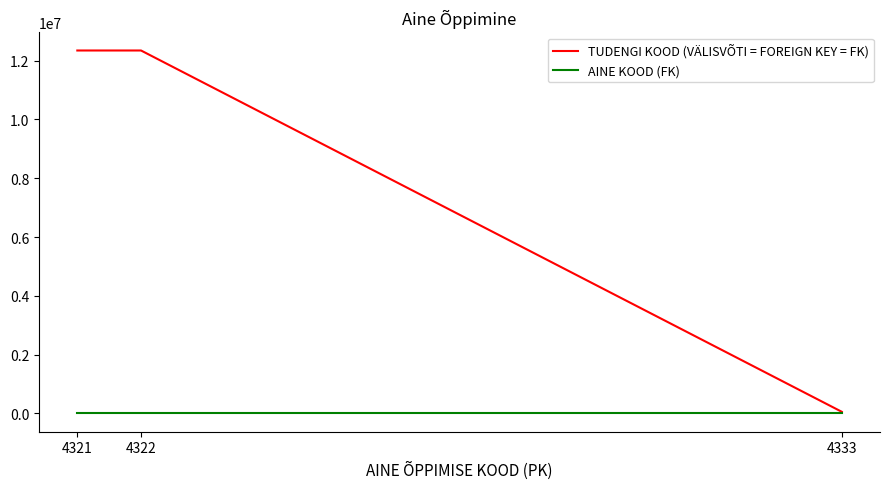

What are all the series names shown in the legend?

TUDENGI KOOD (VÄLISVÕTI = FOREIGN KEY = FK), AINE KOOD (FK)